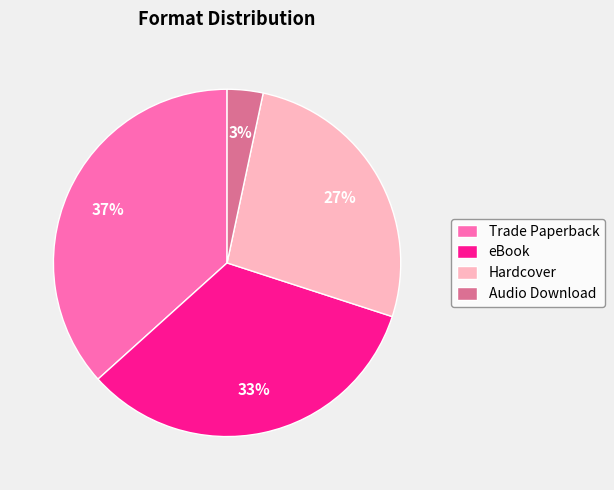

Count the number of slices in the pie.

4